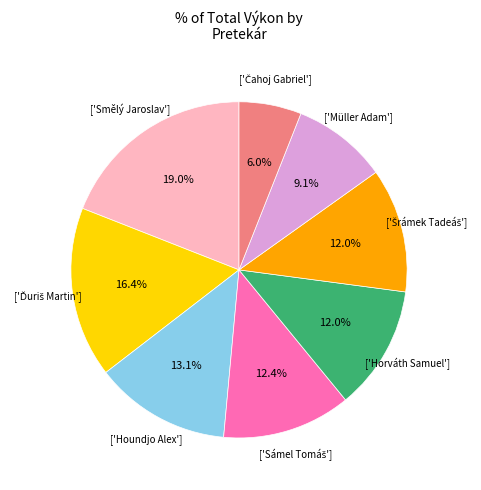

Is there any slice that represents more than half of the pie?

No